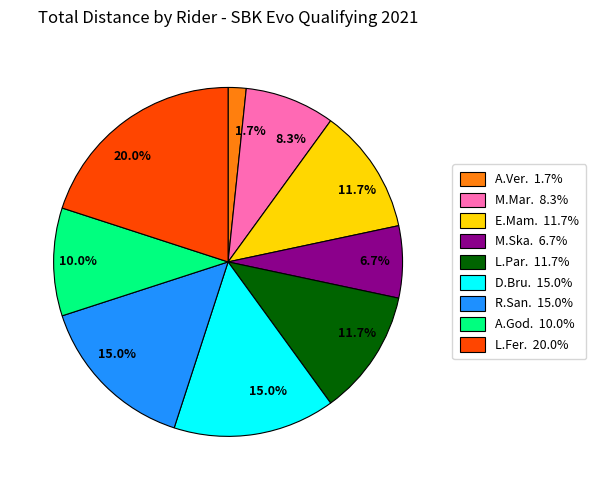

Does any single category account for the majority?

No